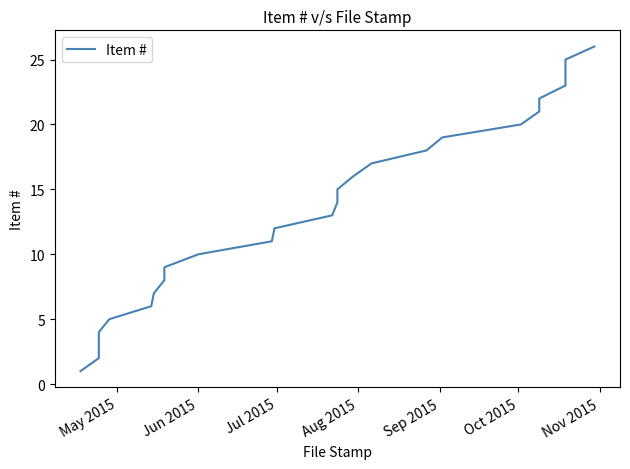

Is this an area chart (filled region under the line)?

No